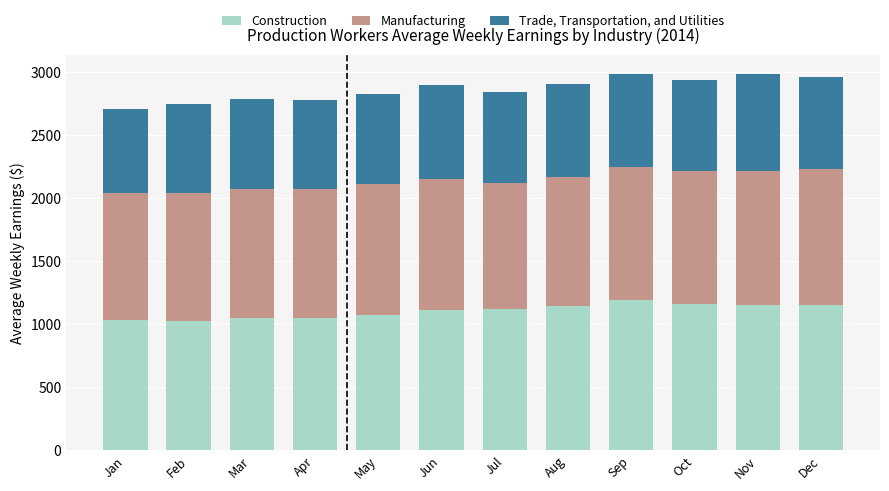

Is it true that Construction equals 1762.8 at Nov?

False